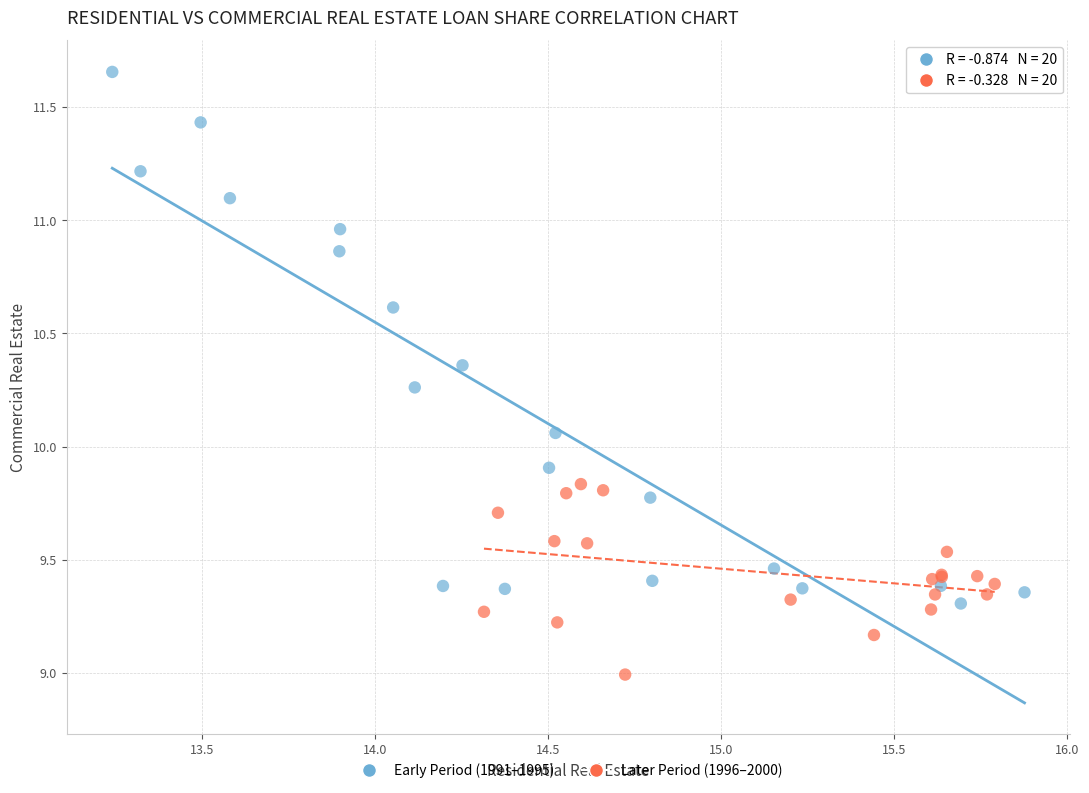

Which series has the largest Y range (max minus min)?

Early Period (1991–1995)